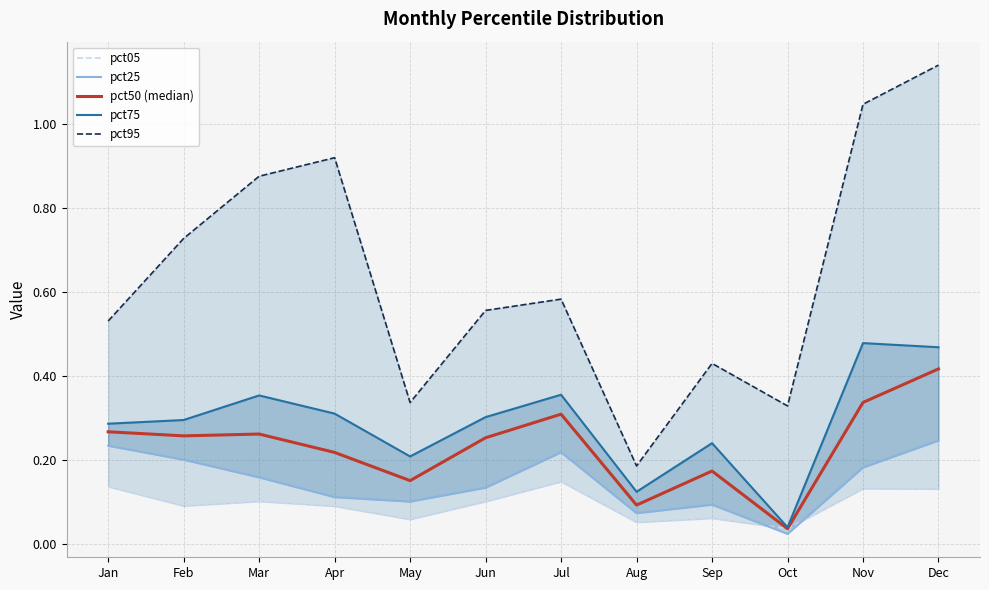

The value of pct25 at Jan is 0.4. True or false?

False